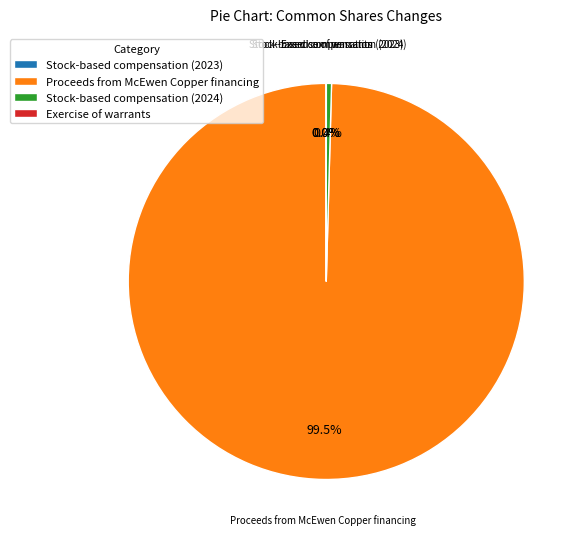

What is the largest slice in the pie chart?

Proceeds from McEwen Copper financing